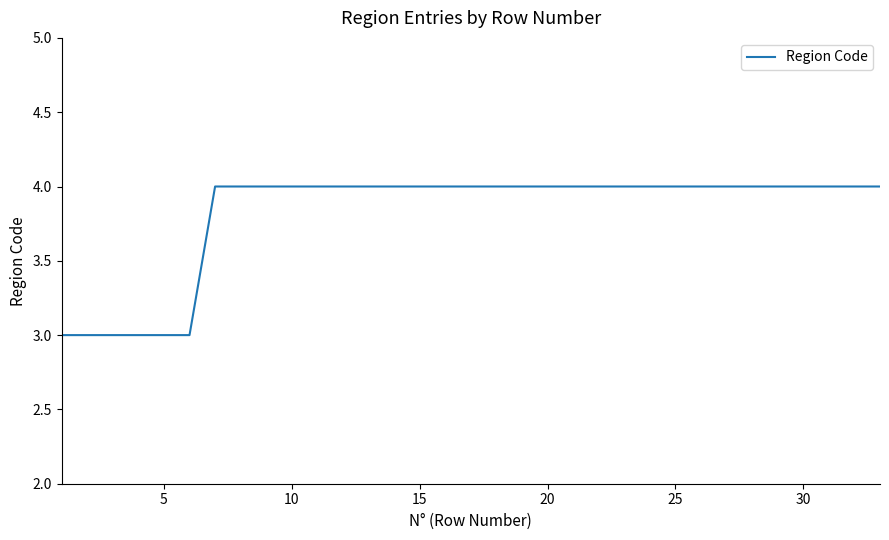

What is the smallest value displayed?

3